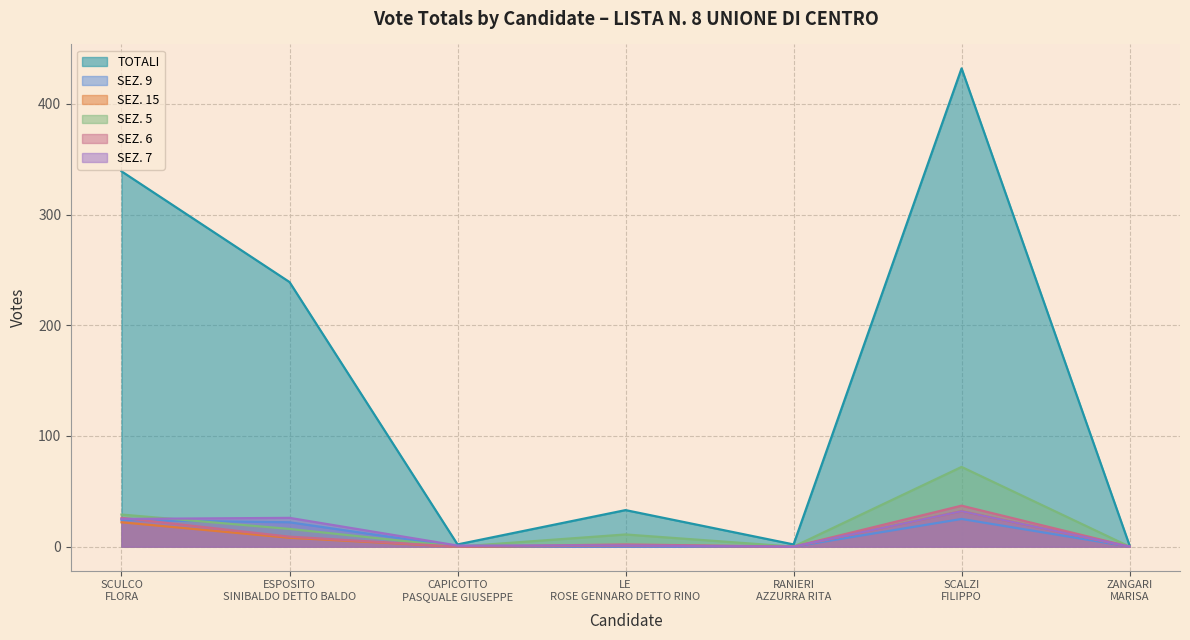

How many data points does each series have?

7